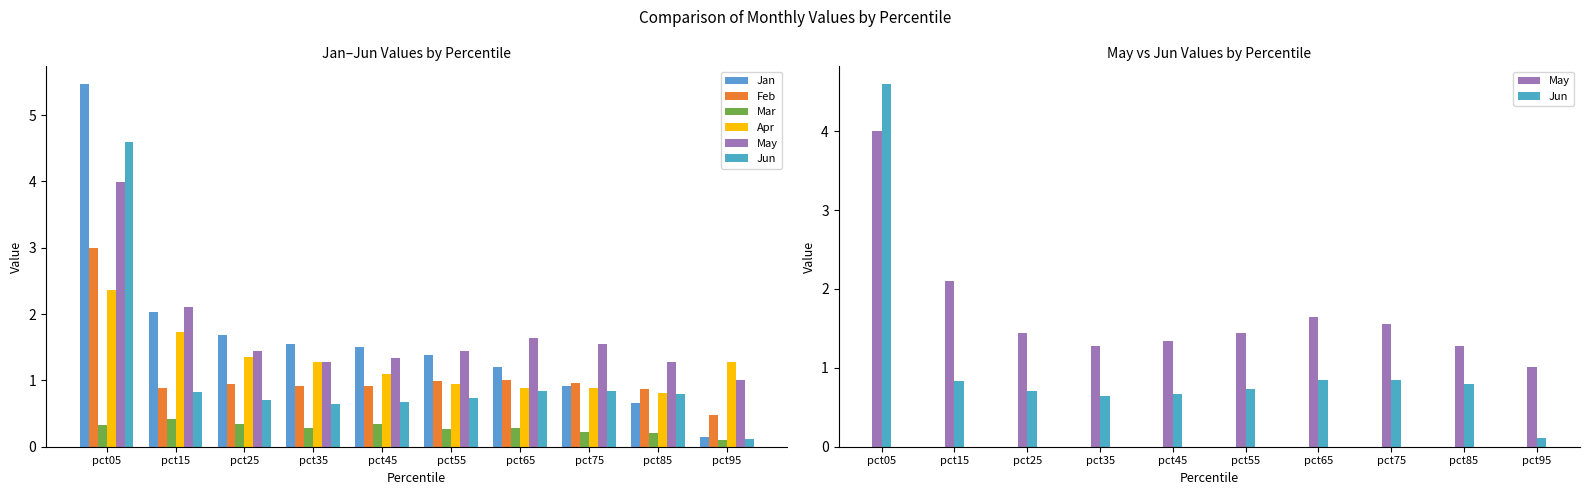

How many values in the Apr series exceed 1?

6